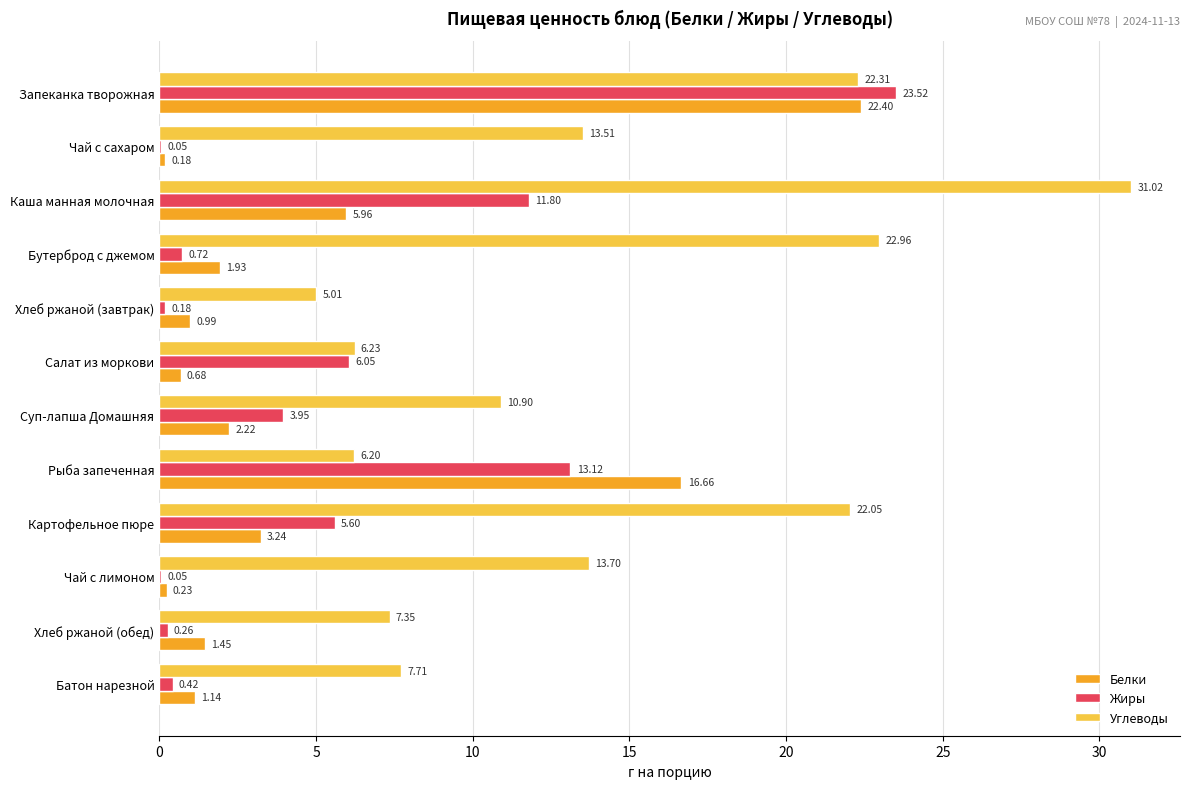

Between Бутерброд с джемом and Хлеб ржаной (обед), which series saw the biggest shift?

Углеводы